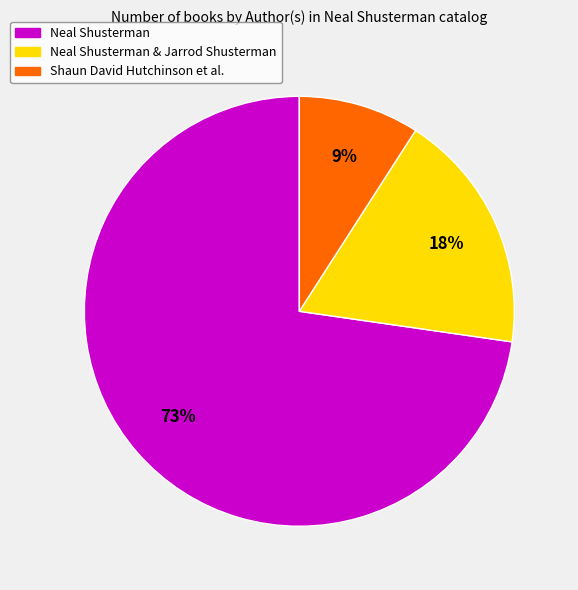

Does any single category account for the majority?

Yes